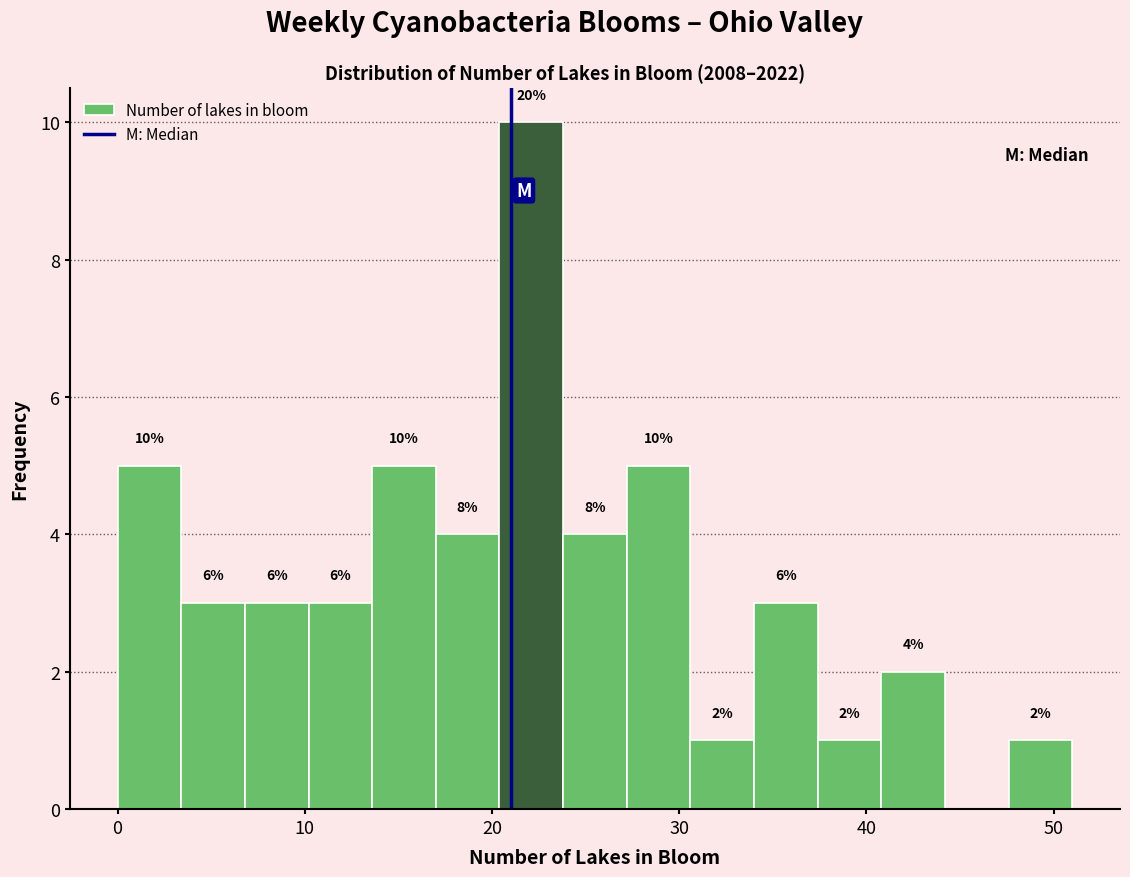

Read against the x-axis, roughly where is the centre of the tallest bar?

22